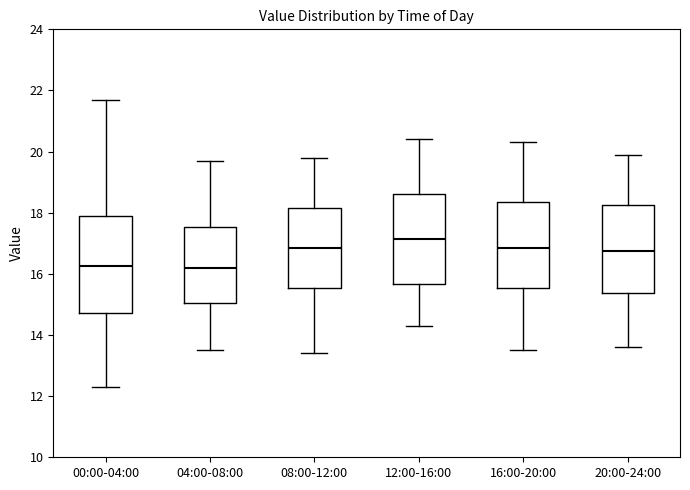

Which box has the highest median line?

12:00-16:00